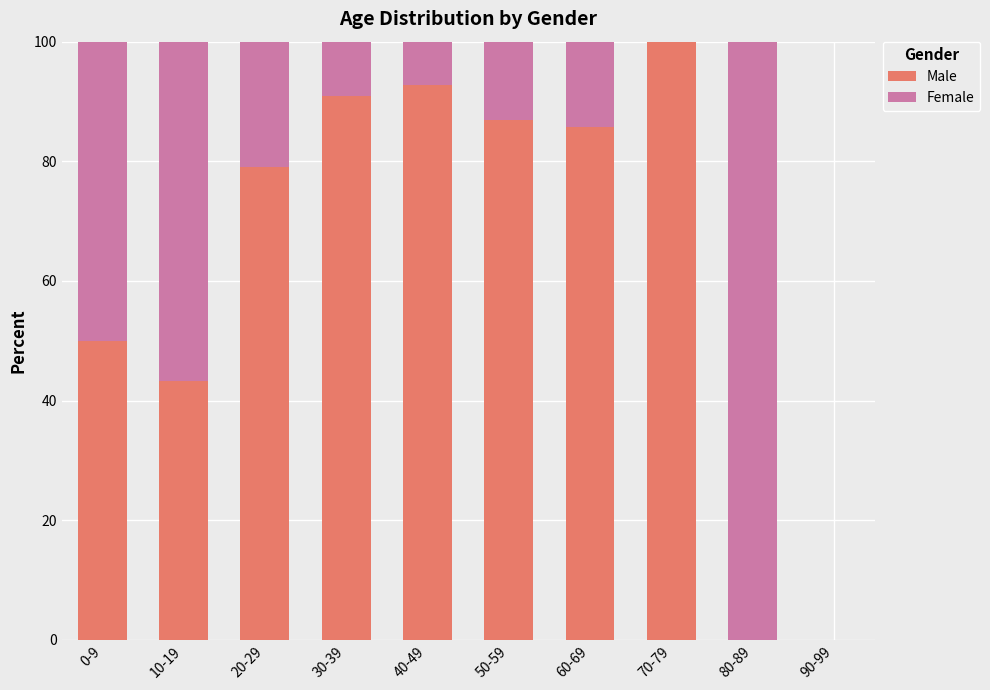

What is the total value across all series at 70-79?

100.0